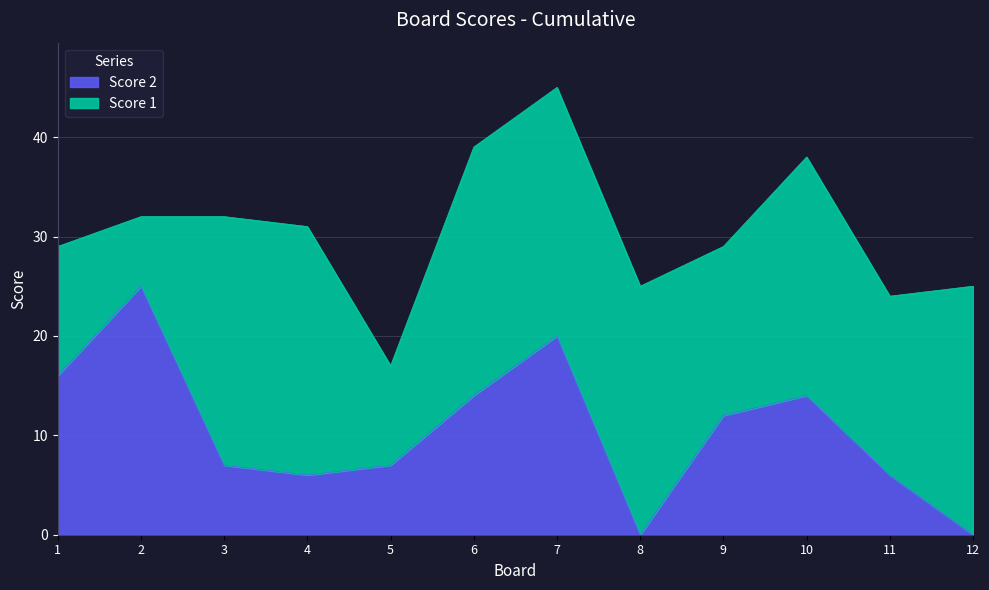

Reading left to right, list all the values displayed in this chart.

16	25	7	6	7	14	20	0	12	14	6	0